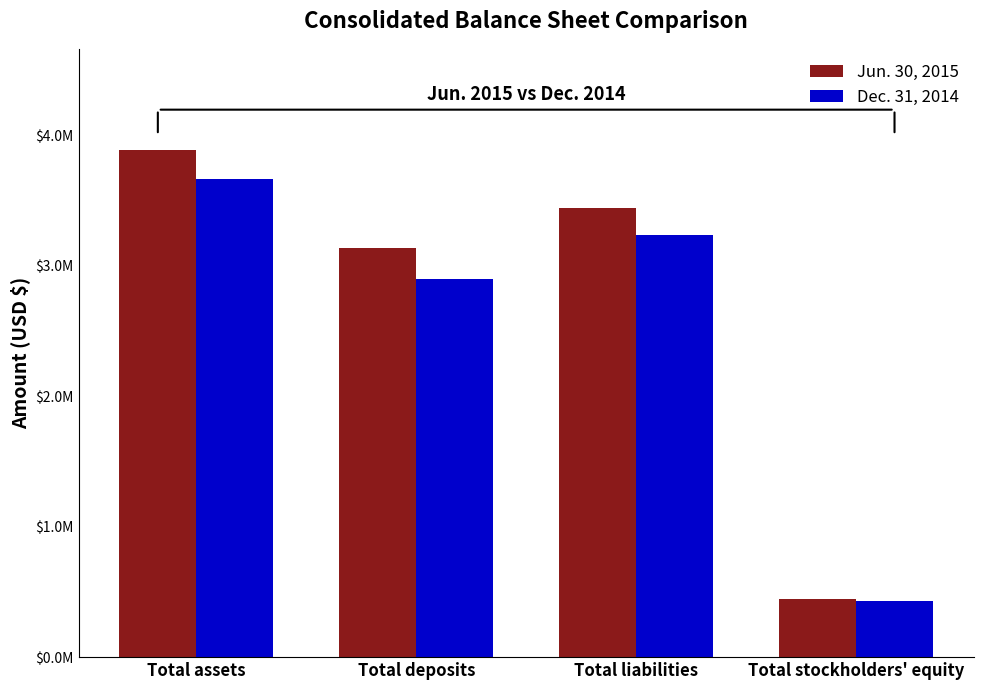

What is the difference between the maximum and second lowest values in the Jun. 30, 2015 series?

749534